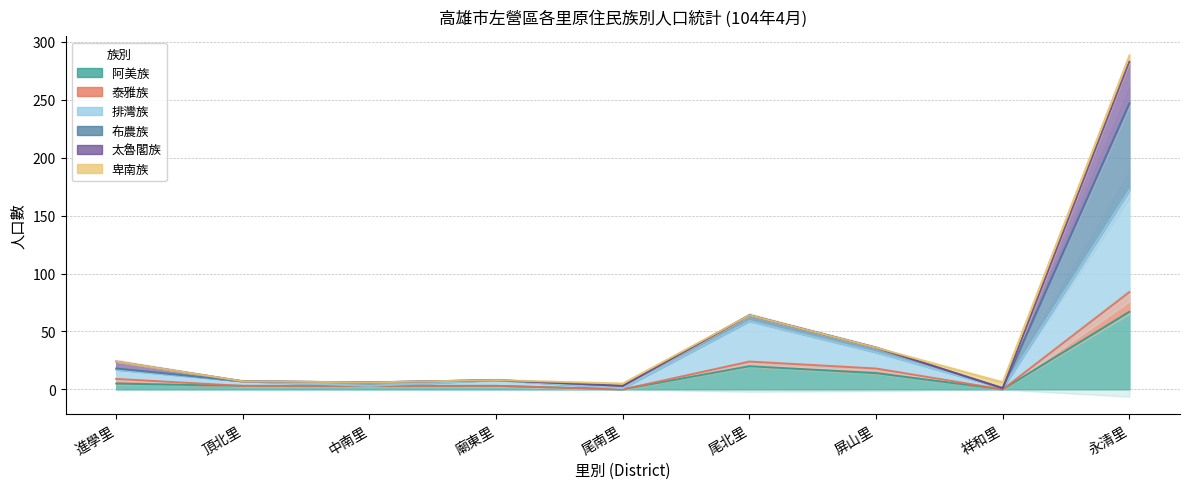

At which label does 排灣族 reach its minimum?

尾南里